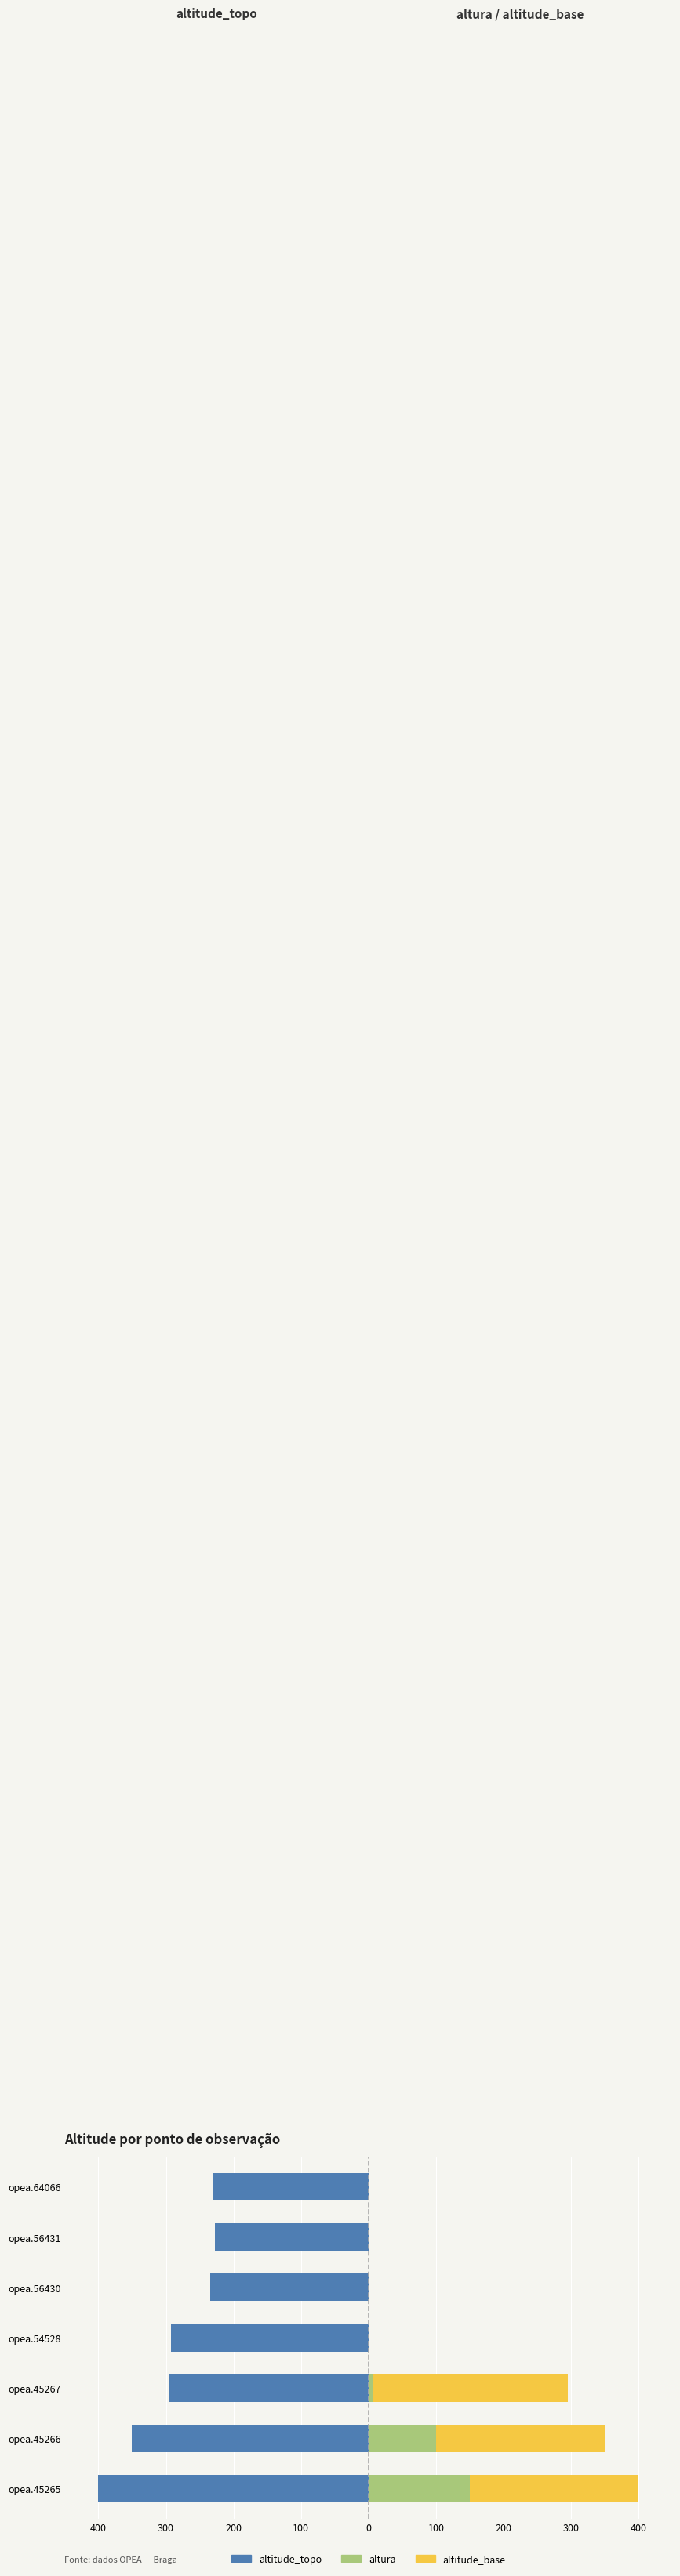

Rank the series at opea.56430 from highest to lowest value.

altura, altitude_base, altitude_topo